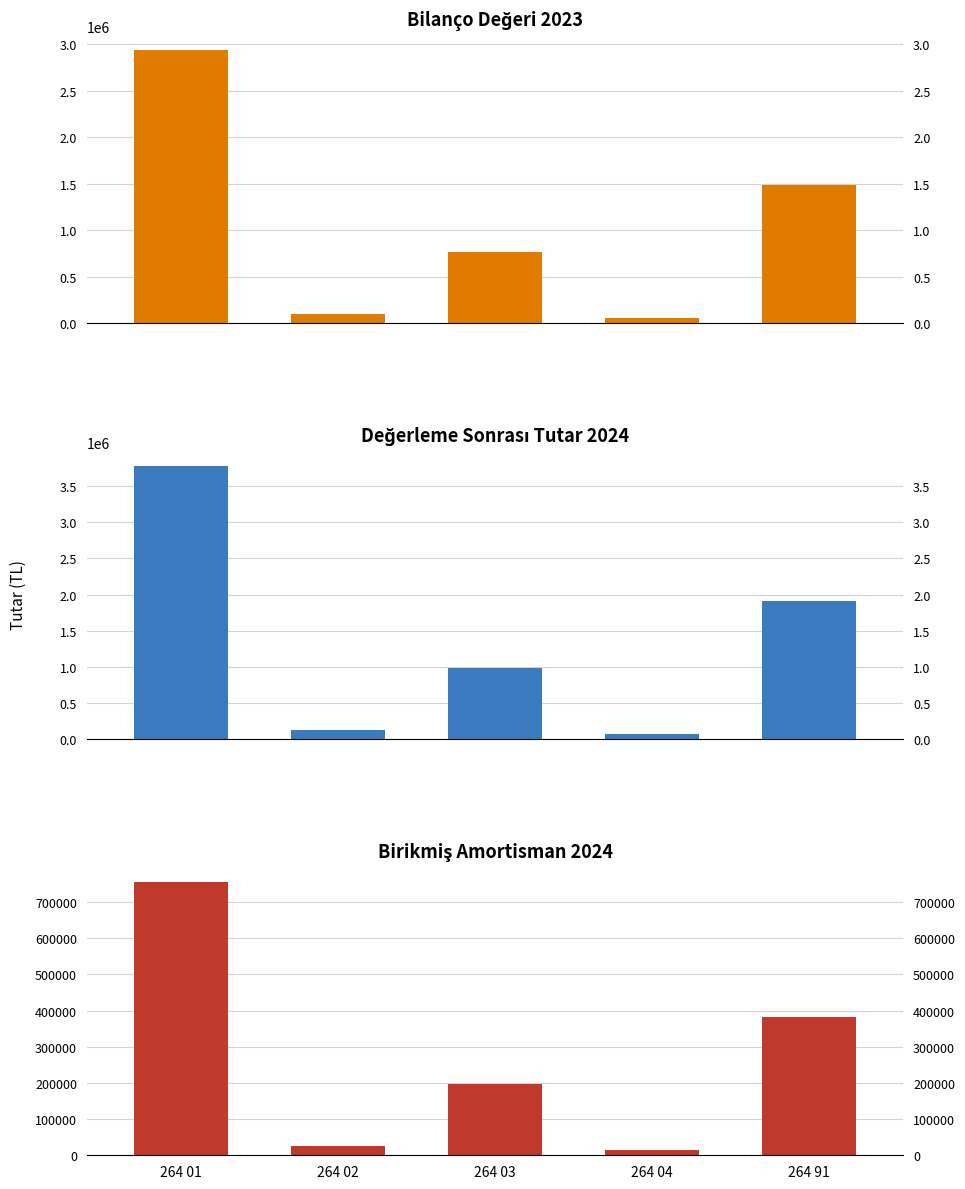

How many values in the Değerleme Sonrası Tutar 2024 series are below 986033?

2